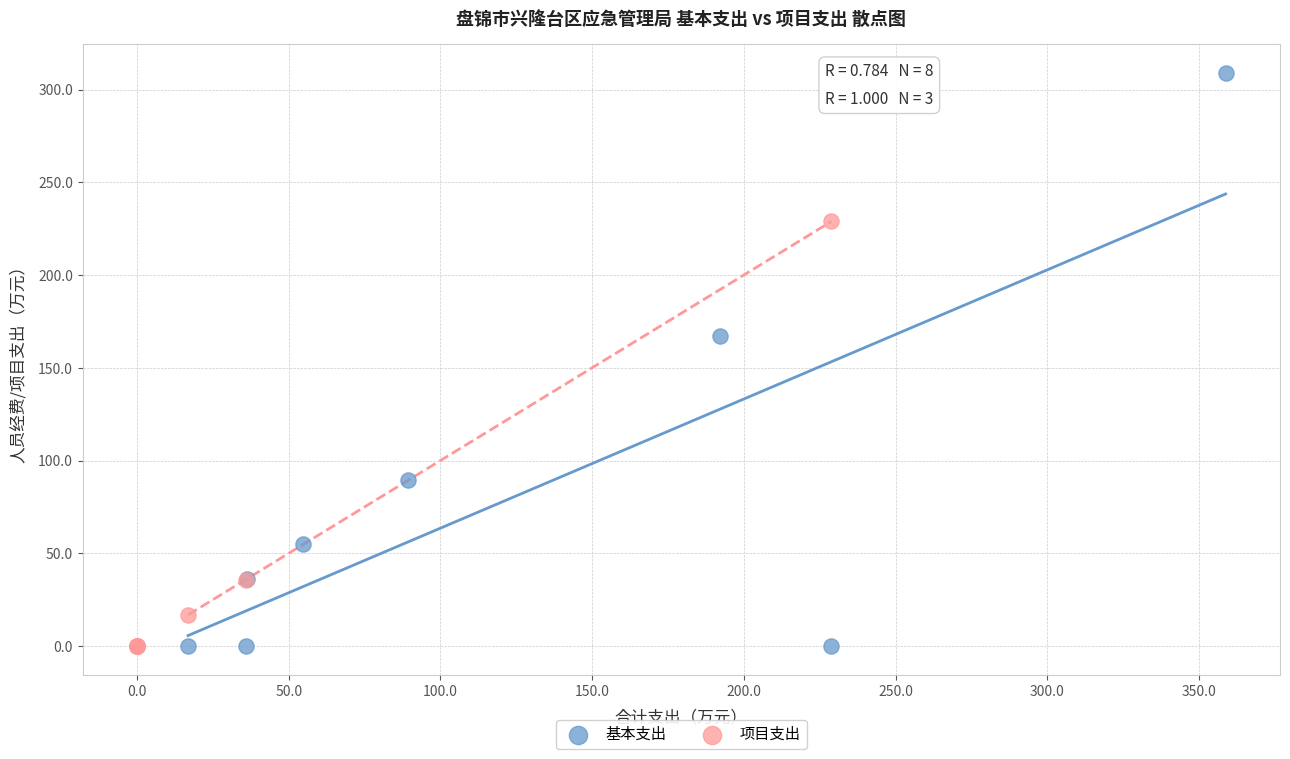

Which series has the largest Y range (max minus min)?

基本支出